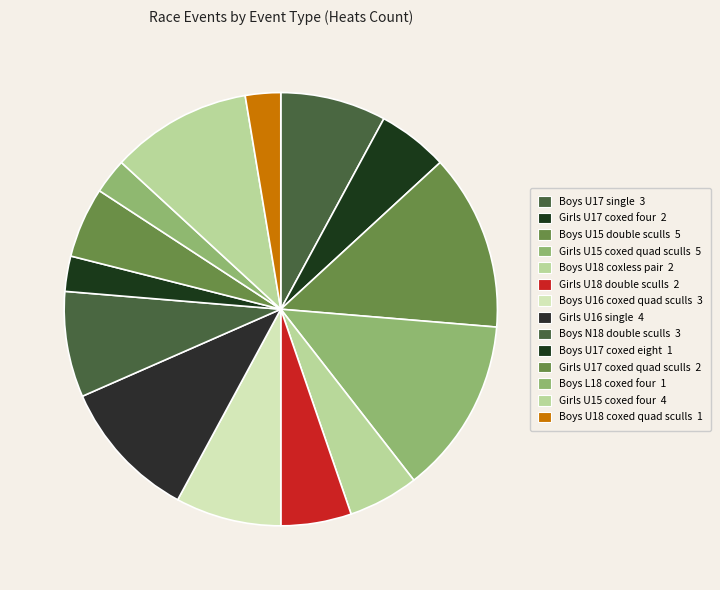

How many segments does this pie chart have?

14